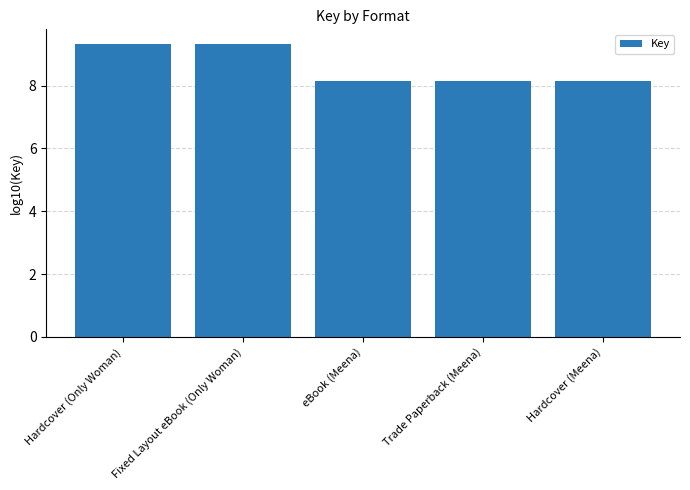

What is the minimum value shown in the chart?

8.1